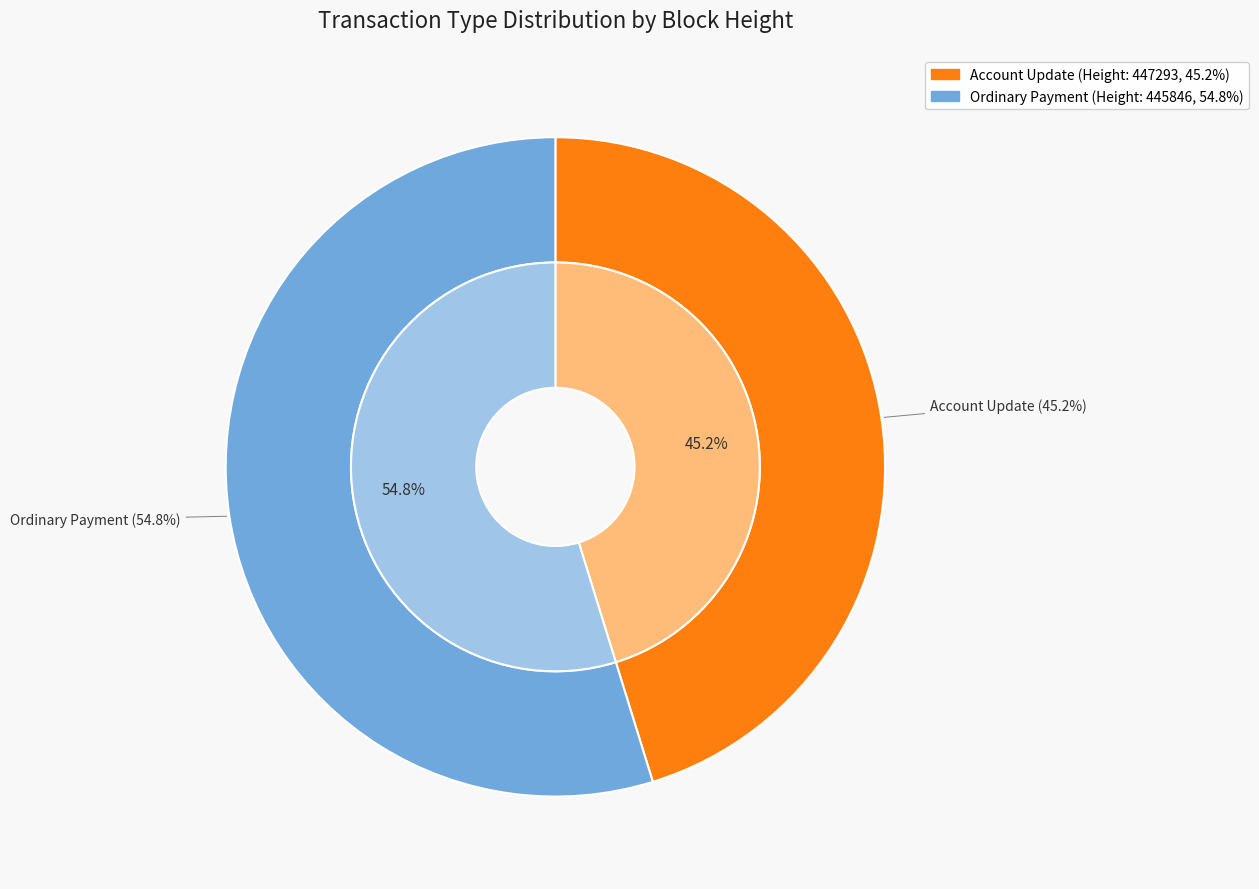

True or false: Account Update (447293) accounts for 45% of the total.

True